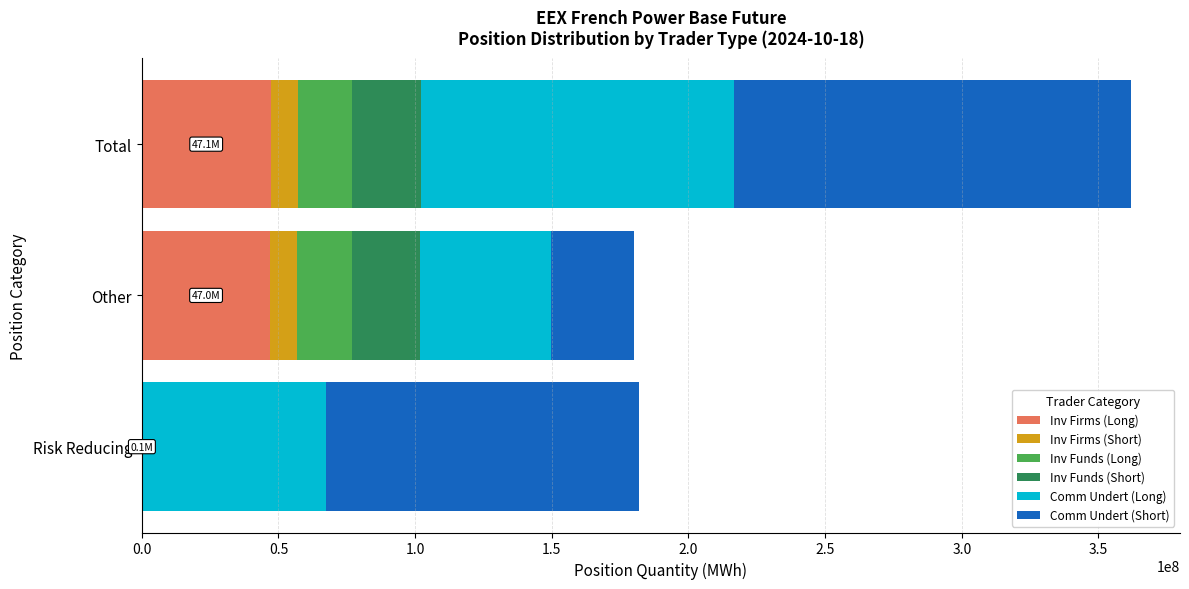

At which category is the sum across all series the highest?

Total